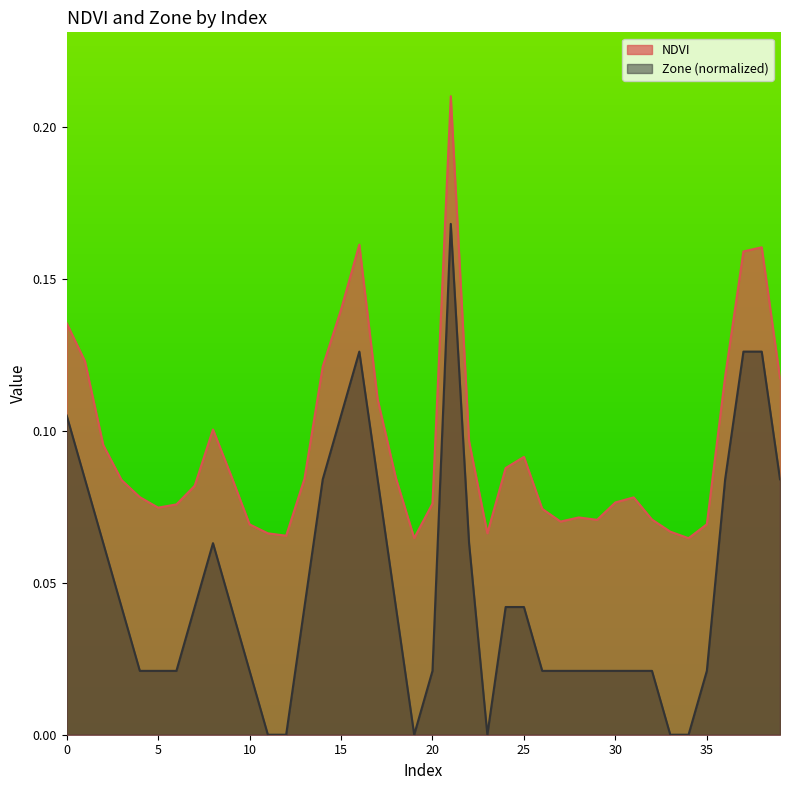

At which category does NDVI reach its first local peak?

8